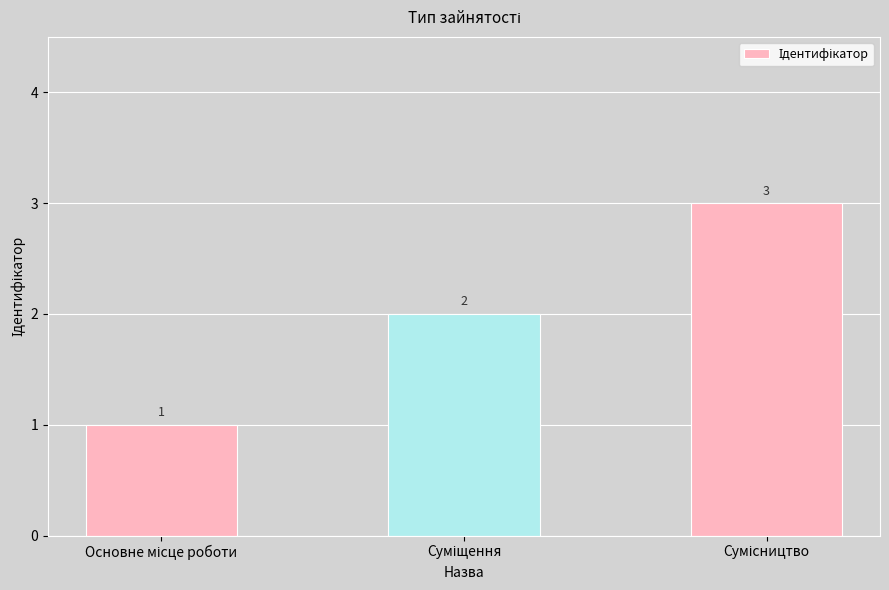

What is the value of the 1st bar from the left?

1